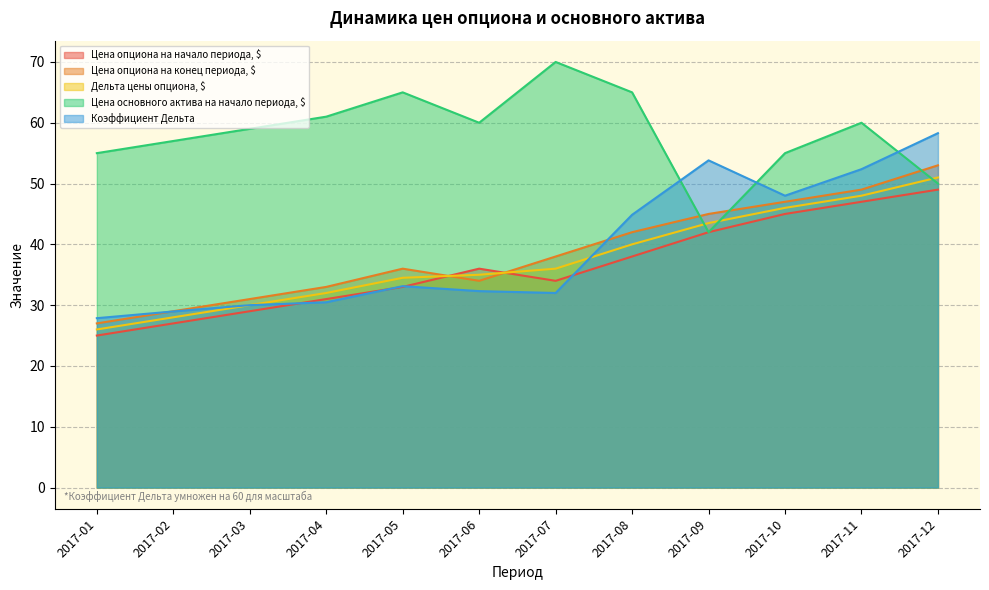

Between 2017-06 and 2017-02, which is larger?

2017-06